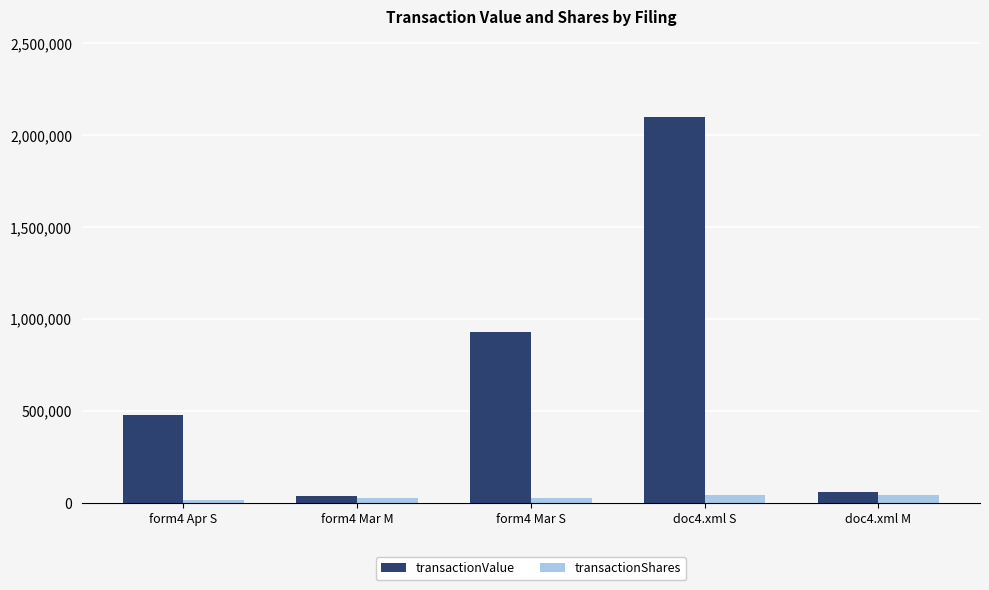

What is the maximum value for transactionValue?

2101044